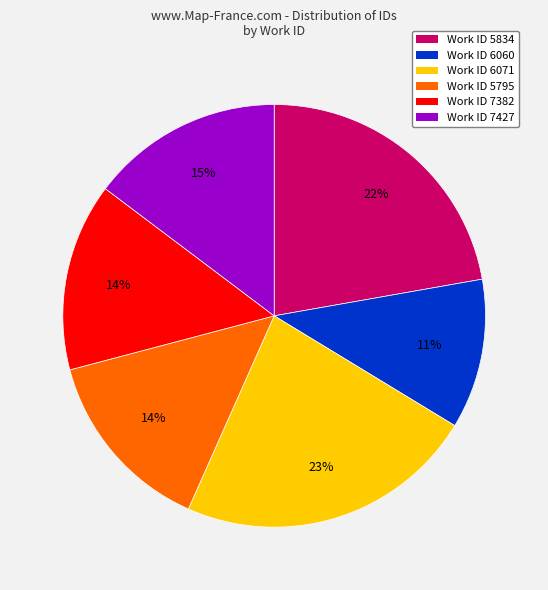

Which slice is the smallest?

Work ID 6060